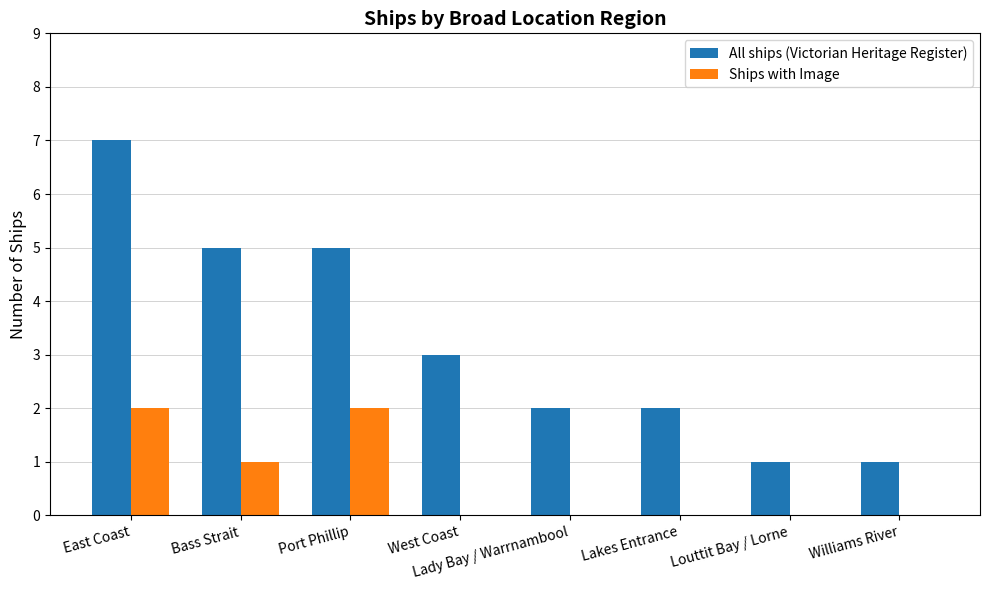

Count the number of categories in the chart.

8